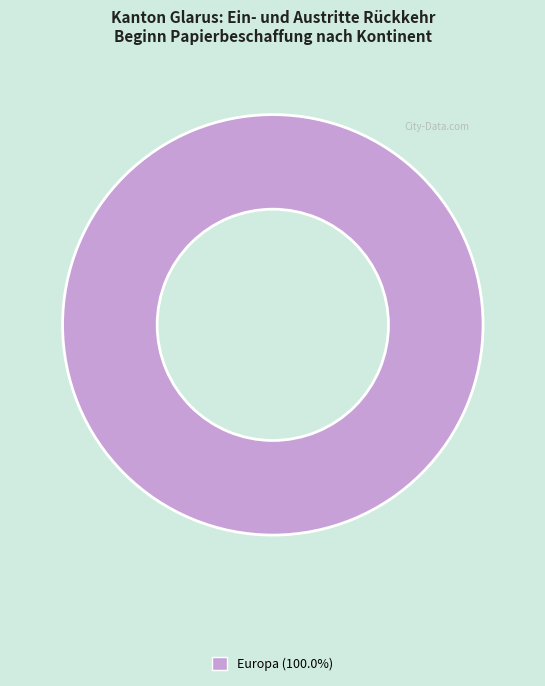

Is there any slice that represents more than half of the pie?

Yes